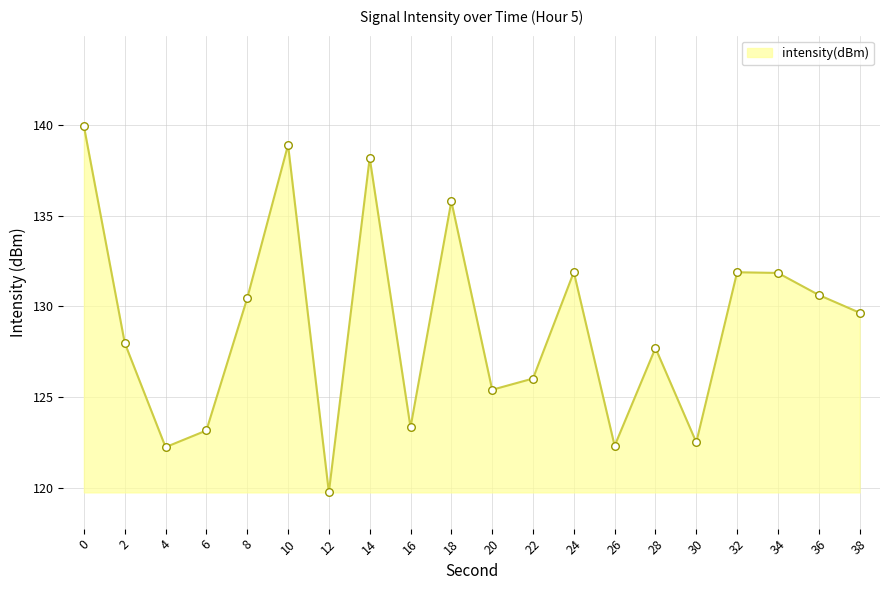

Which has a higher value, 24 or 28?

24